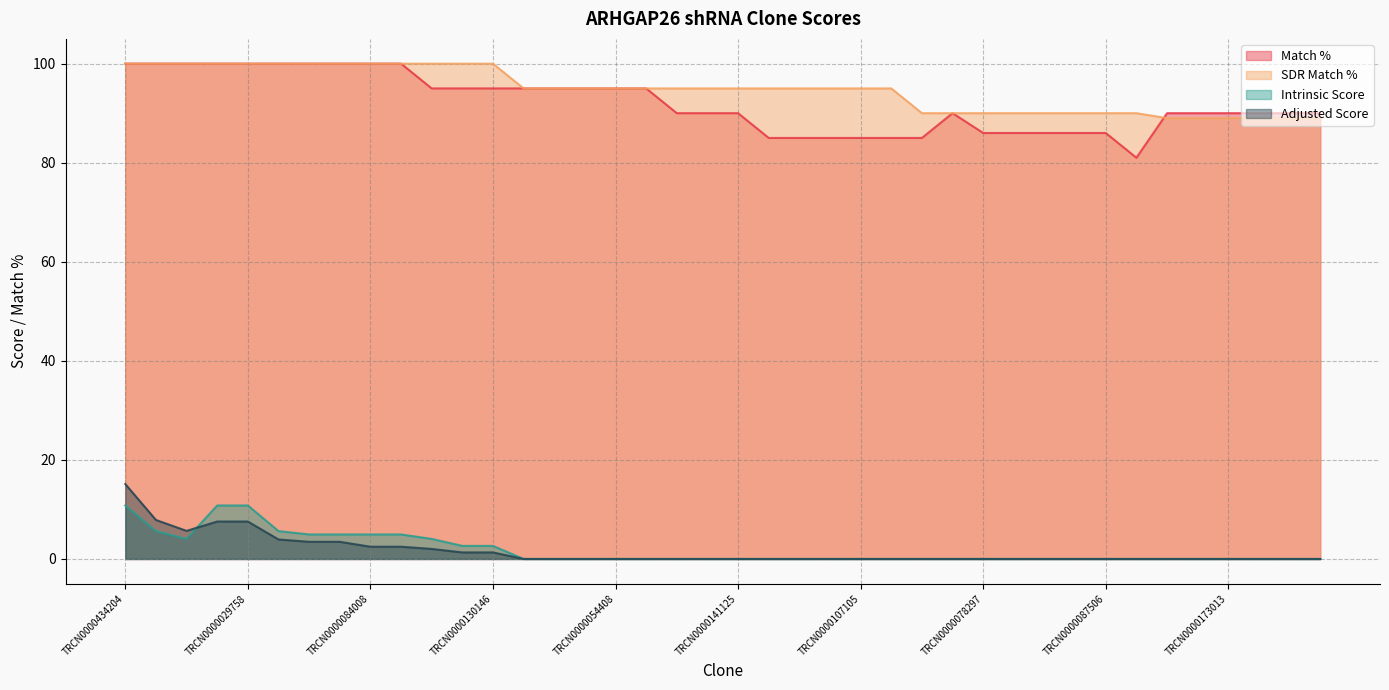

Reading left to right, list all the values displayed in this chart.

Match %: 100.0	100.0	100.0	100.0	100.0	100.0	100.0	100.0	100.0	100.0	95.0	95.0	95.0	95.0	95.0	95.0	95.0	95.0	90.0	90.0	90.0	85.0	85.0	85.0	85.0	85.0	85.0	90.0	86.0	86.0	86.0	86.0	86.0	81.0	90.0	90.0	90.0	90.0	90.0	90.0
SDR Match %: 100.0	100.0	100.0	100.0	100.0	100.0	100.0	100.0	100.0	100.0	100.0	100.0	100.0	95.0	95.0	95.0	95.0	95.0	95.0	95.0	95.0	95.0	95.0	95.0	95.0	95.0	90.0	90.0	90.0	90.0	90.0	90.0	90.0	90.0	89.0	89.0	89.0	89.0	89.0	89.0
Intrinsic Score: 10.8	5.6	4.0	10.8	10.8	5.6	5.0	5.0	5.0	5.0	4.0	2.6	2.6	0.0	0.0	0.0	0.0	0.0	0.0	0.0	0.0	0.0	0.0	0.0	0.0	0.0	0.0	0.0	0.0	0.0	0.0	0.0	0.0	0.0	0.0	0.0	0.0	0.0	0.0	0.0
Adjusted Score: 15.1	7.9	5.7	7.6	7.6	3.9	3.5	3.5	2.5	2.5	2.0	1.3	1.3	0.0	0.0	0.0	0.0	0.0	0.0	0.0	0.0	0.0	0.0	0.0	0.0	0.0	0.0	0.0	0.0	0.0	0.0	0.0	0.0	0.0	0.0	0.0	0.0	0.0	0.0	0.0